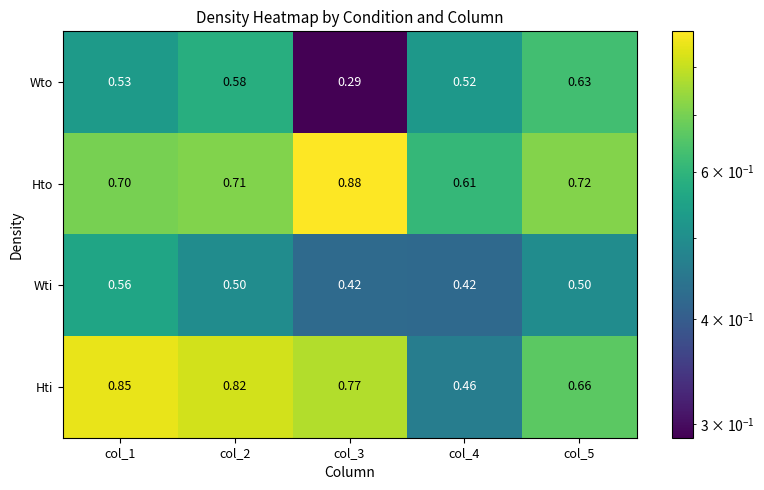

Which series has the largest total across all categories?

Hto